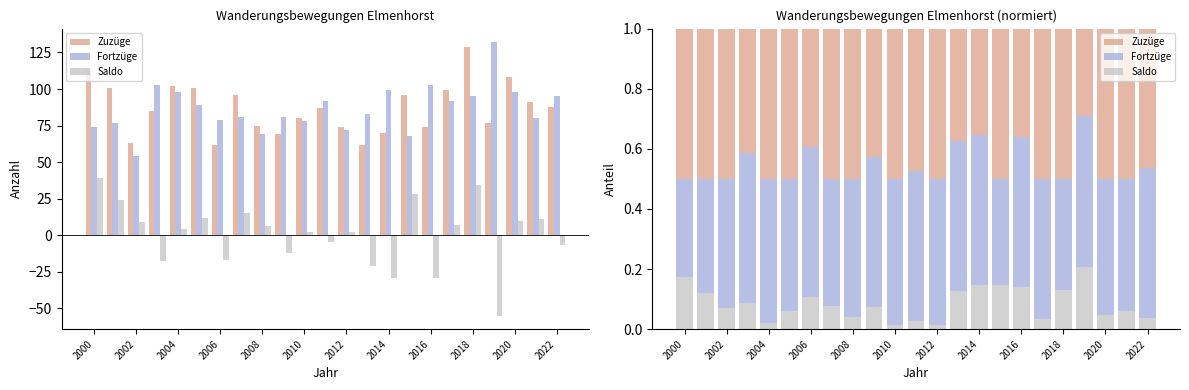

The value of Fortzüge at 13 is 0.1. True or false?

False